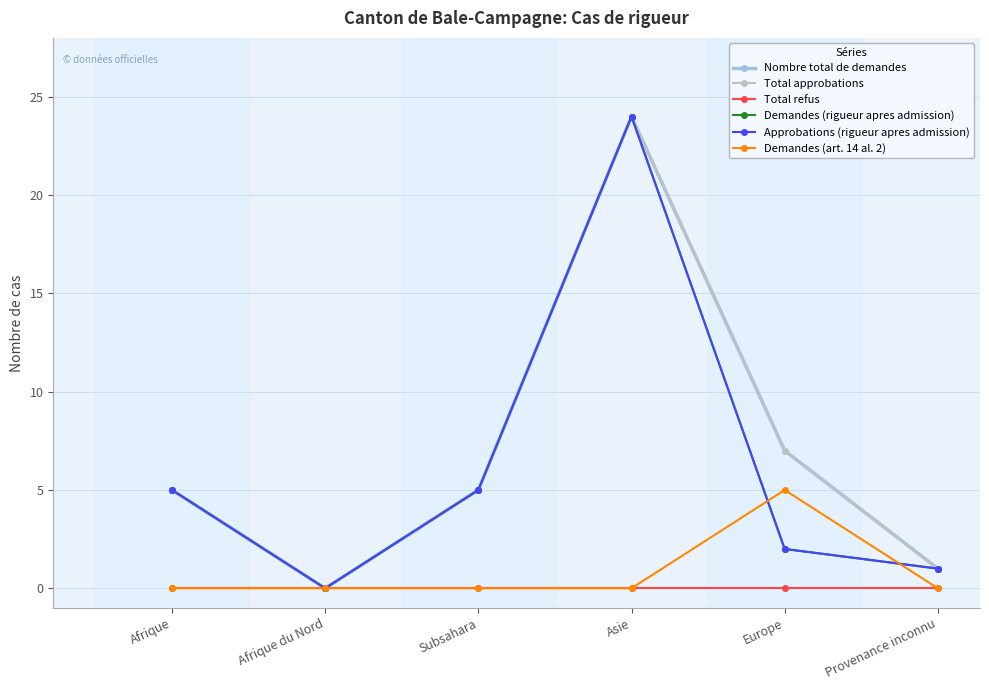

What is the difference between the Nombre total de demandes values at Subsahara and Afrique du Nord?

5